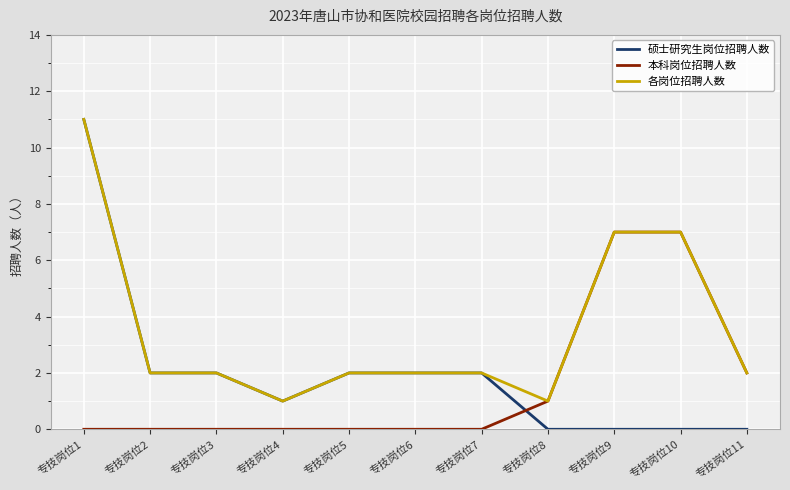

How many lines are shown in the chart?

3